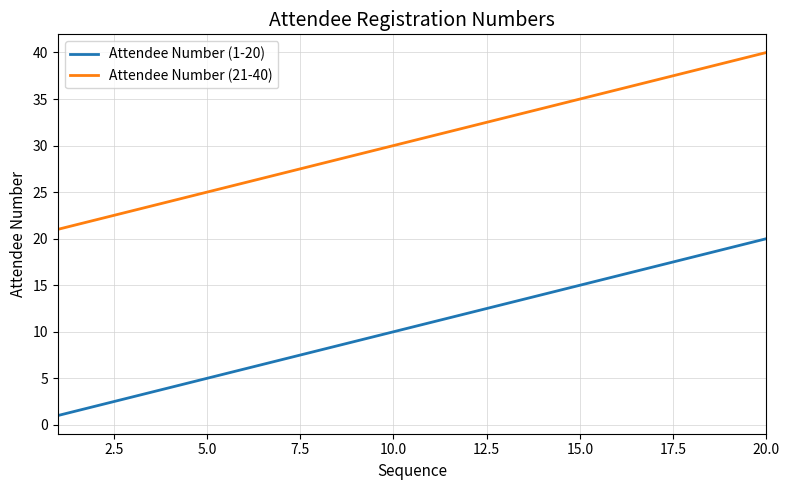

What is the maximum value shown in the chart?

40